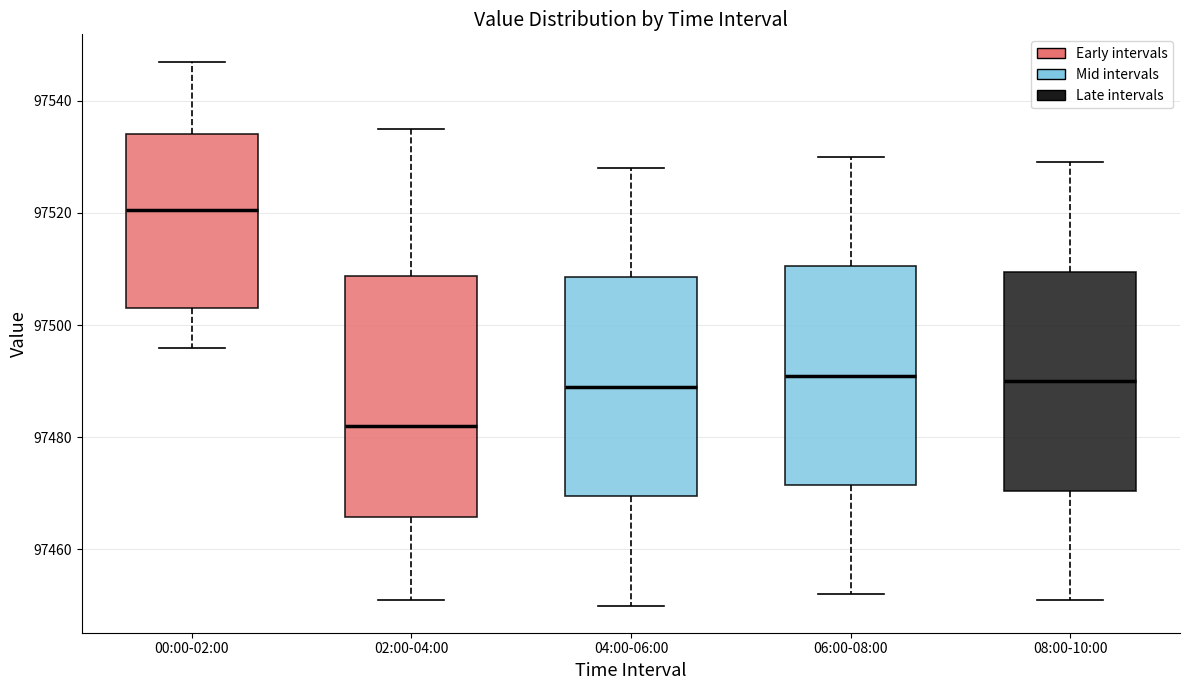

Reading left to right, transcribe this box plot: for each box, give where its median line is, the range the box spans, and where its two whiskers end, as read against the y-axis. The values are not printed on the chart, so give them approximately, as read against the axis.

00:00-02:00: median 97520, box 97504 to 97534, whiskers 97496 to 97548
02:00-04:00: median 97482, box 97466 to 97508, whiskers 97452 to 97536
04:00-06:00: median 97490, box 97470 to 97508, whiskers 97450 to 97528
06:00-08:00: median 97492, box 97472 to 97510, whiskers 97452 to 97530
08:00-10:00: median 97490, box 97470 to 97510, whiskers 97452 to 97530